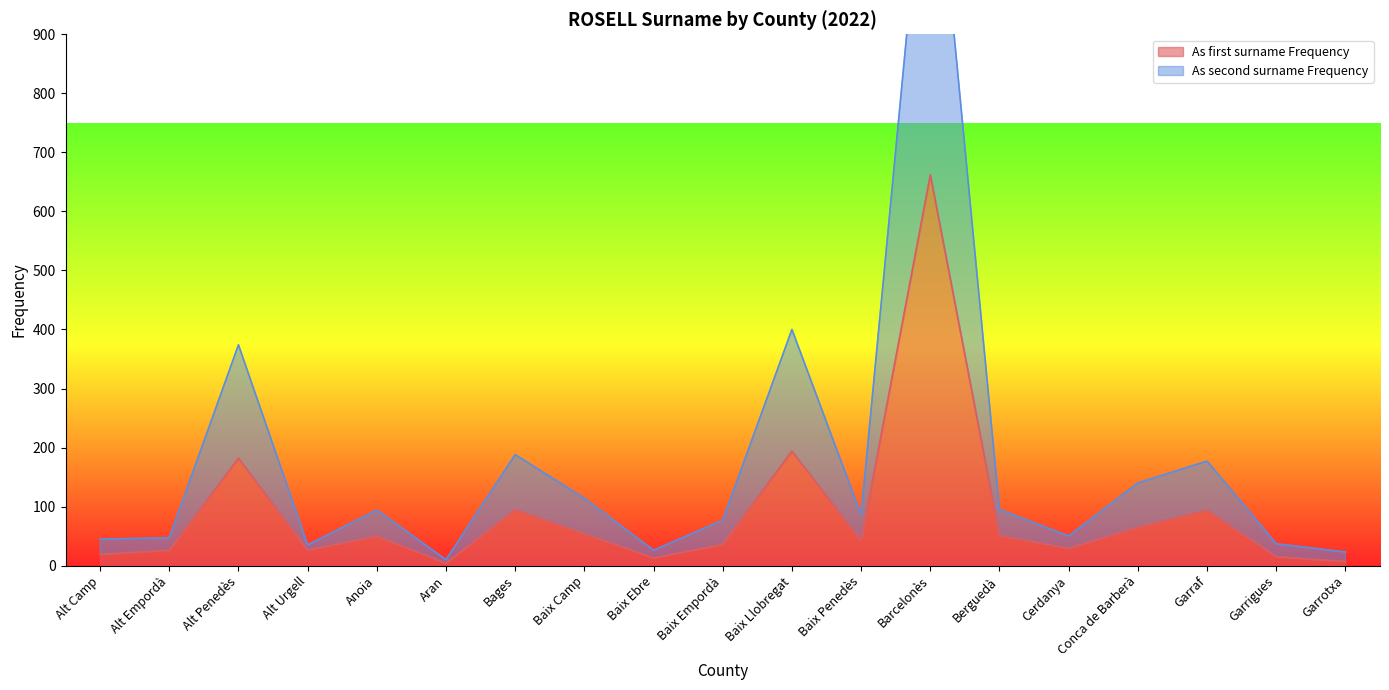

True or false: As first surname Frequency and As second surname Frequency intersect in this chart.

False